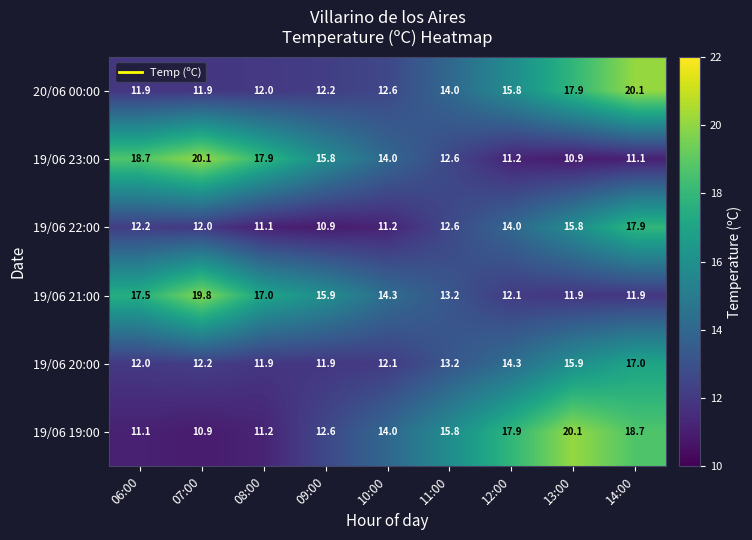

What is the sum of the 19/06 22:00 values at 10:00 and 13:00?

27.0